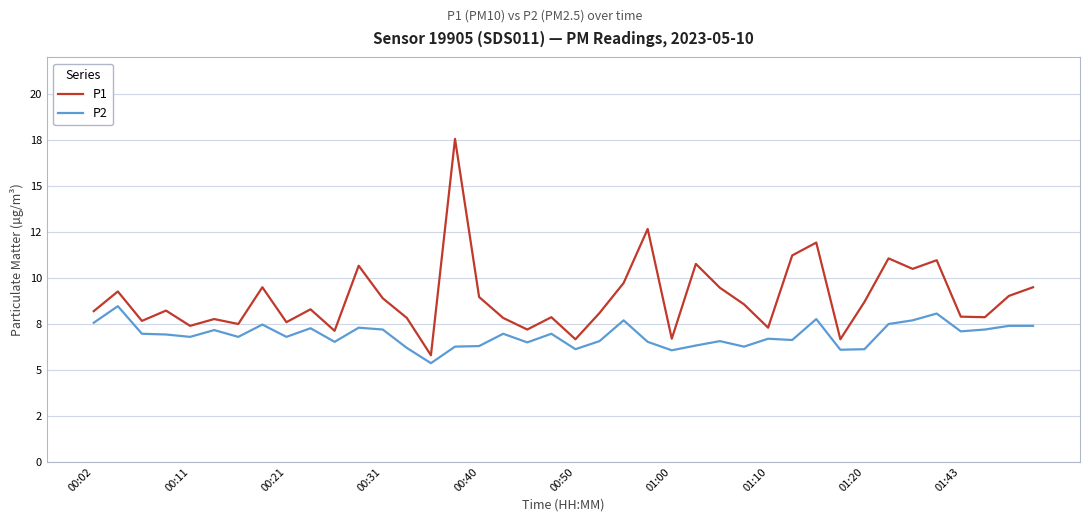

In P2, how many points are higher than both neighbors (excluding endpoints)?

12